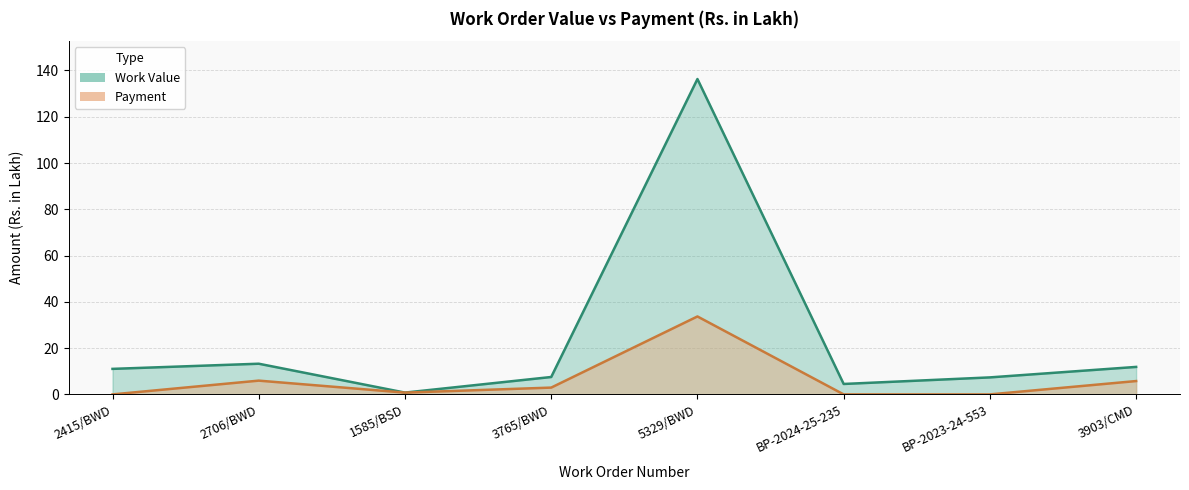

At which category is the sum across all series the highest?

5329/BWD